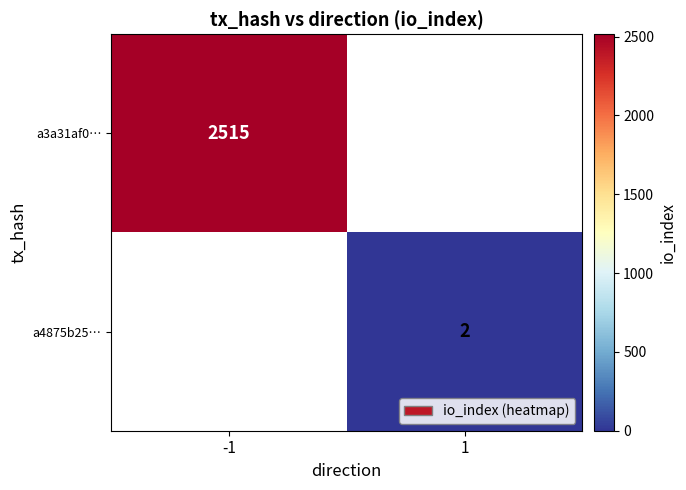

The a3a31af0… series shows 4318 at -1. True or false?

False